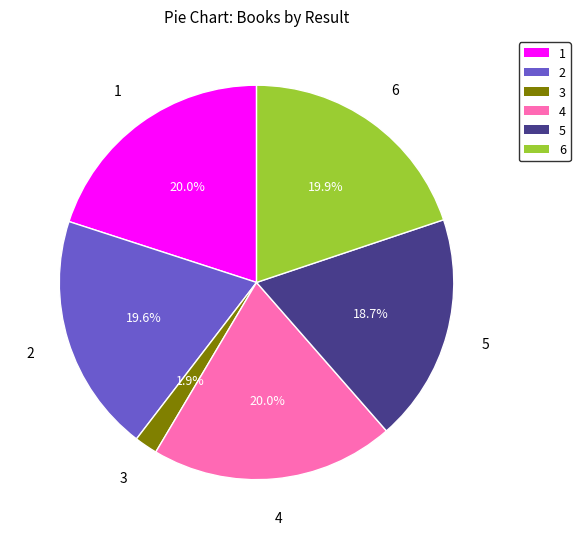

To the nearest percent, what is the difference between the largest and smallest slice percentages?

18%